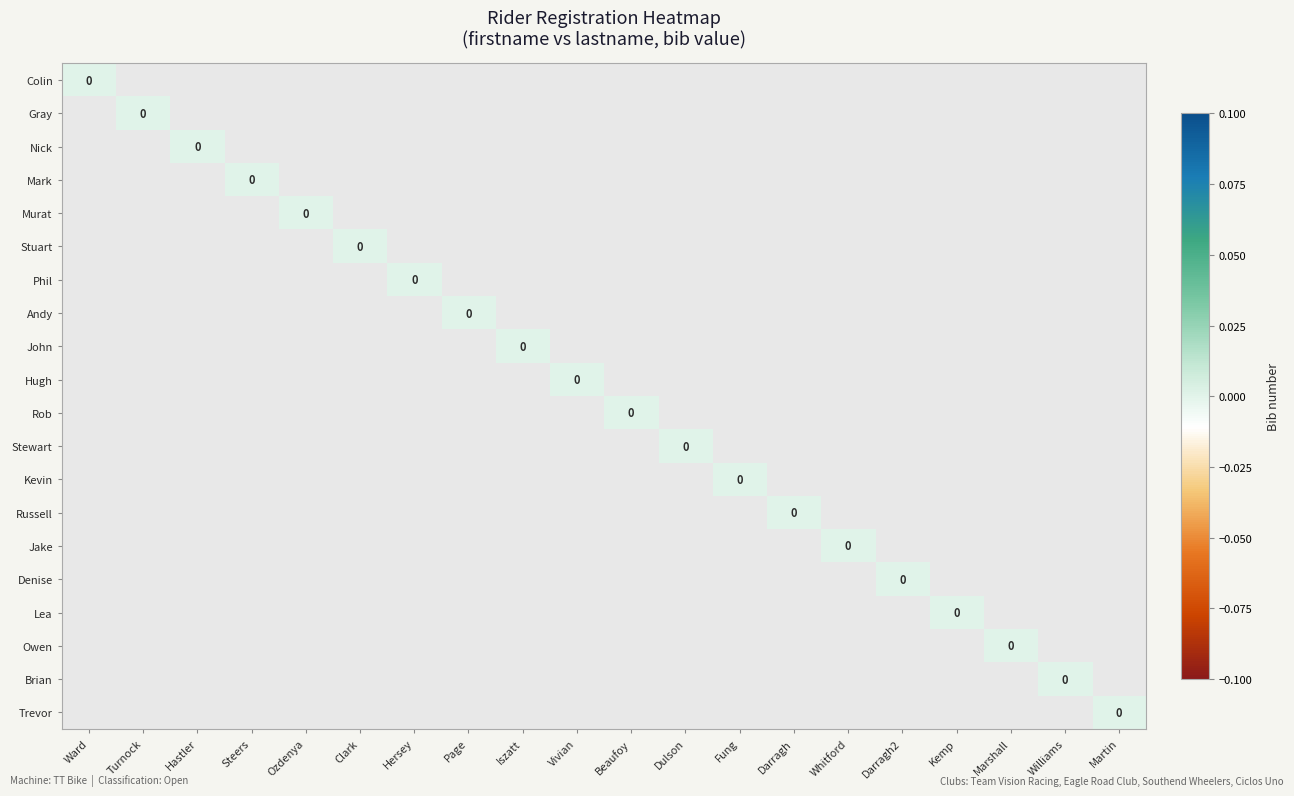

Which has a higher value, Steers or Fung?

Steers